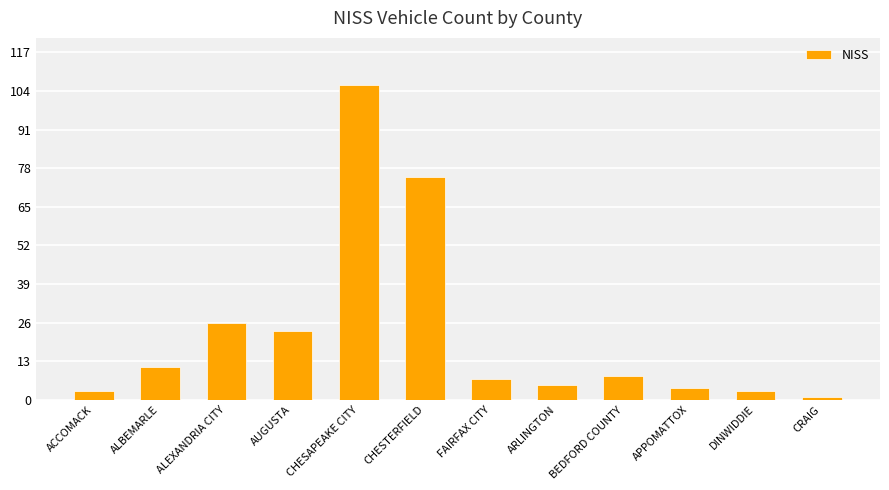

Where is the data nearest to the value 53?

CHESTERFIELD